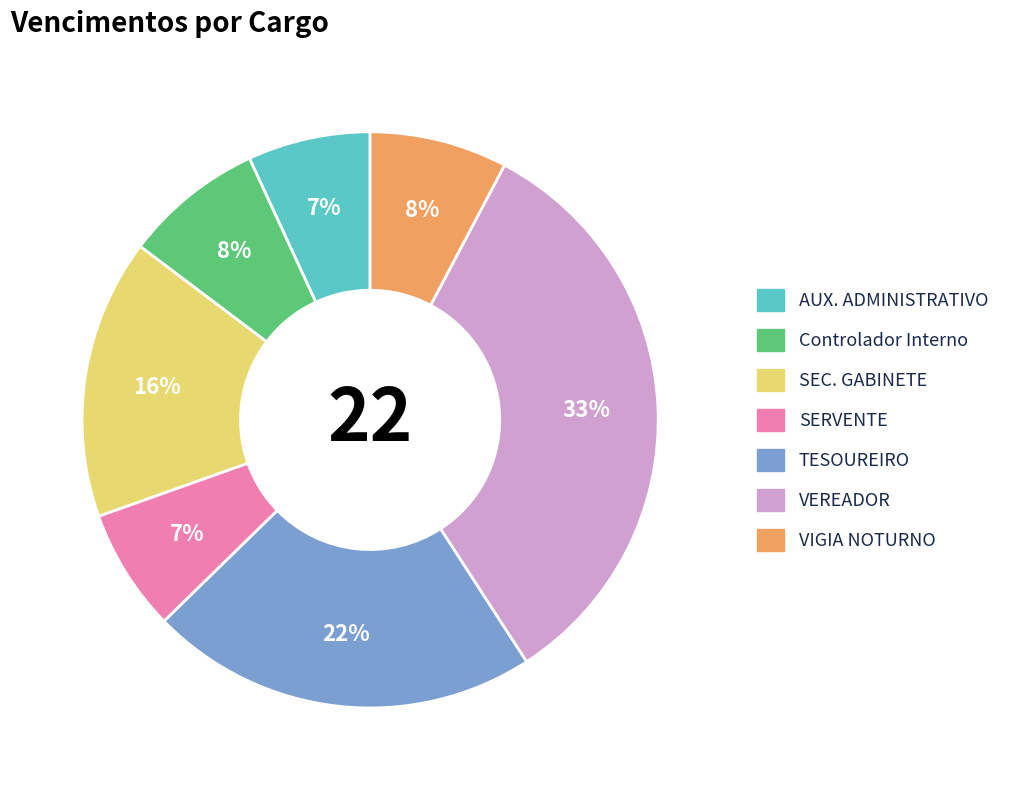

How many slices are in this pie chart?

7